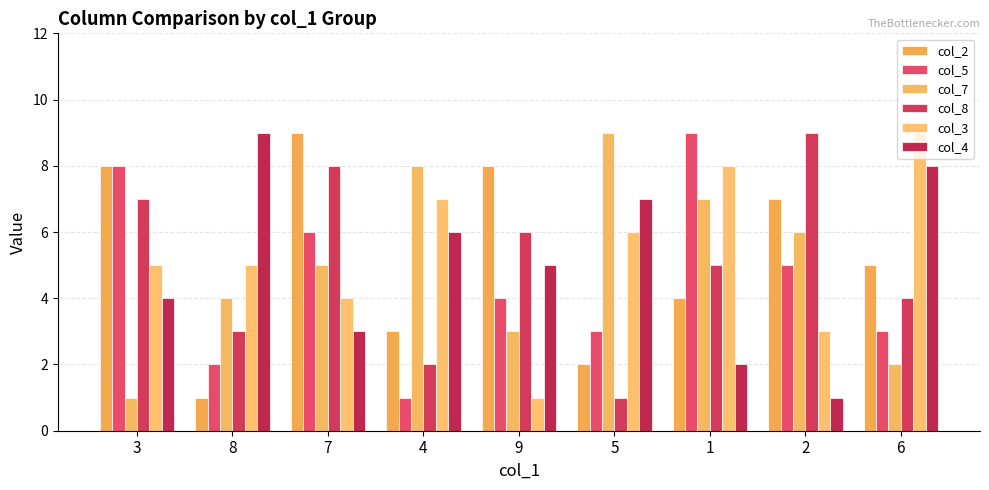

What is the average value of the col_5 series?

5